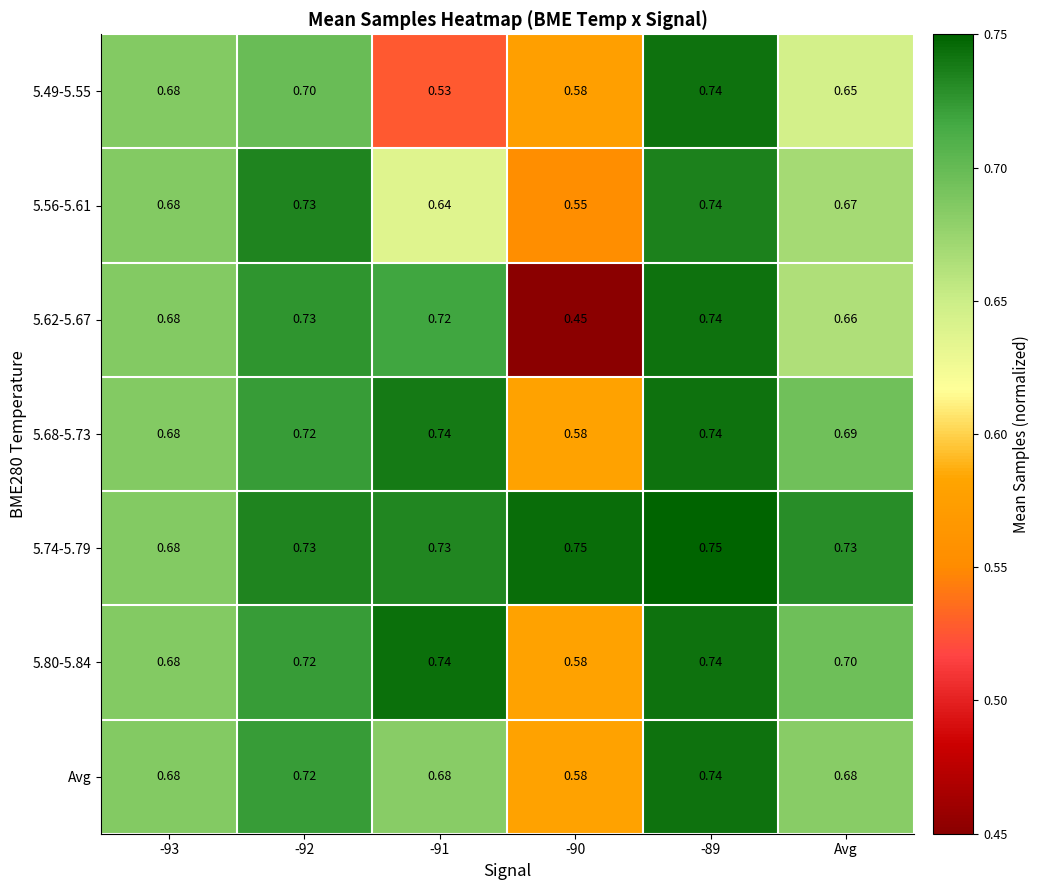

At how many categories does at least one series exceed 0?

6